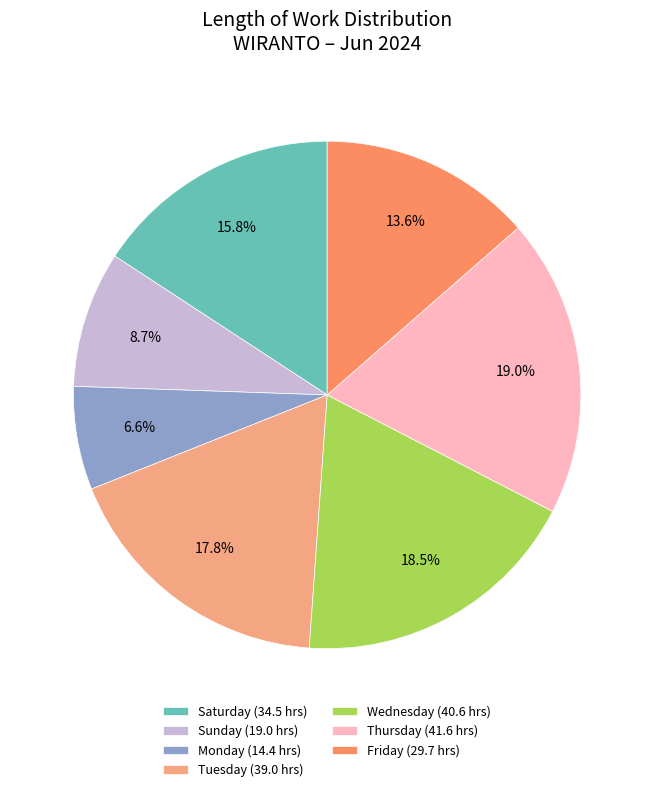

How much of the chart is everything except Saturday (34.5 hrs)?

84.2%